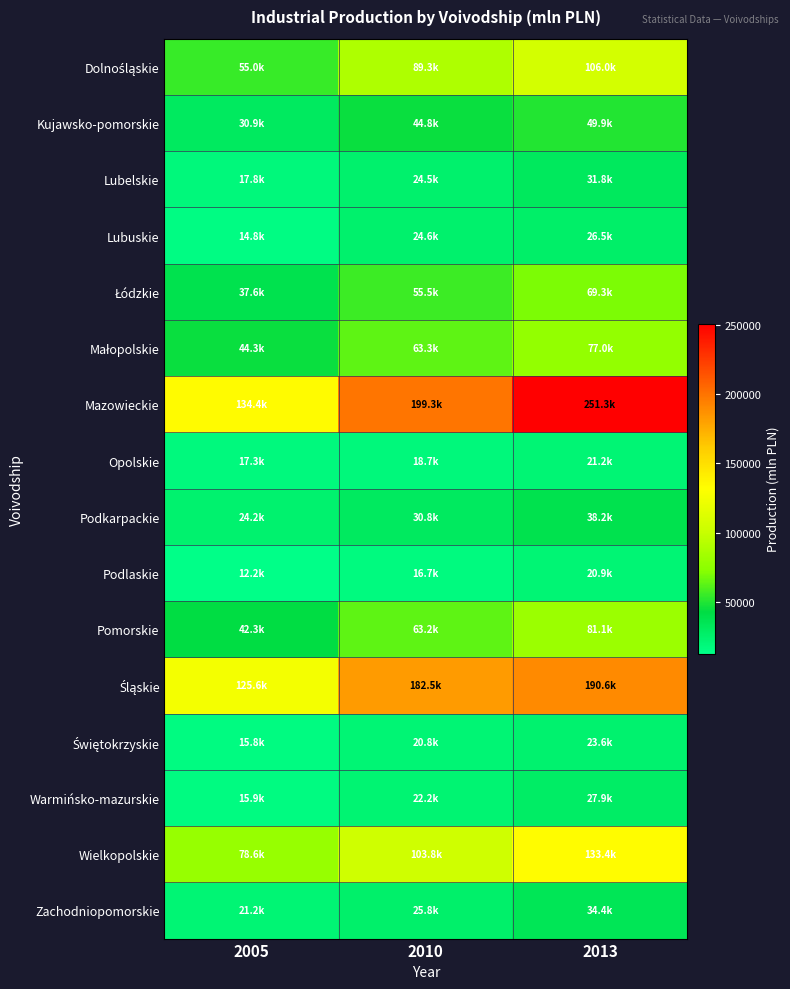

How many series are shown in this chart?

16